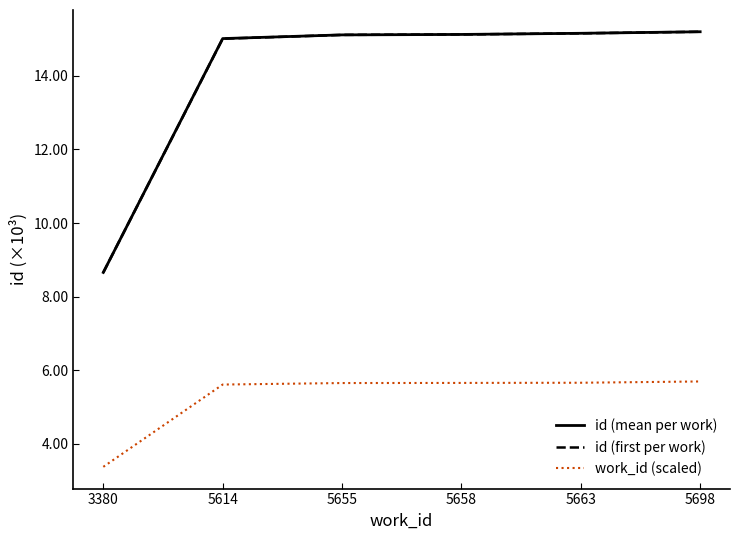

True or false: id (mean per work) and work_id (scaled) intersect in this chart.

False